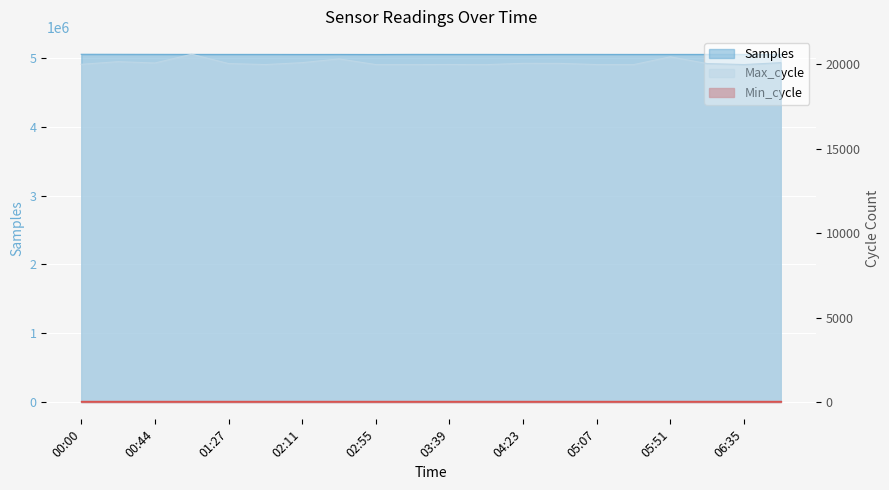

What is the spread (max minus min) of values at 05:51?

5031738